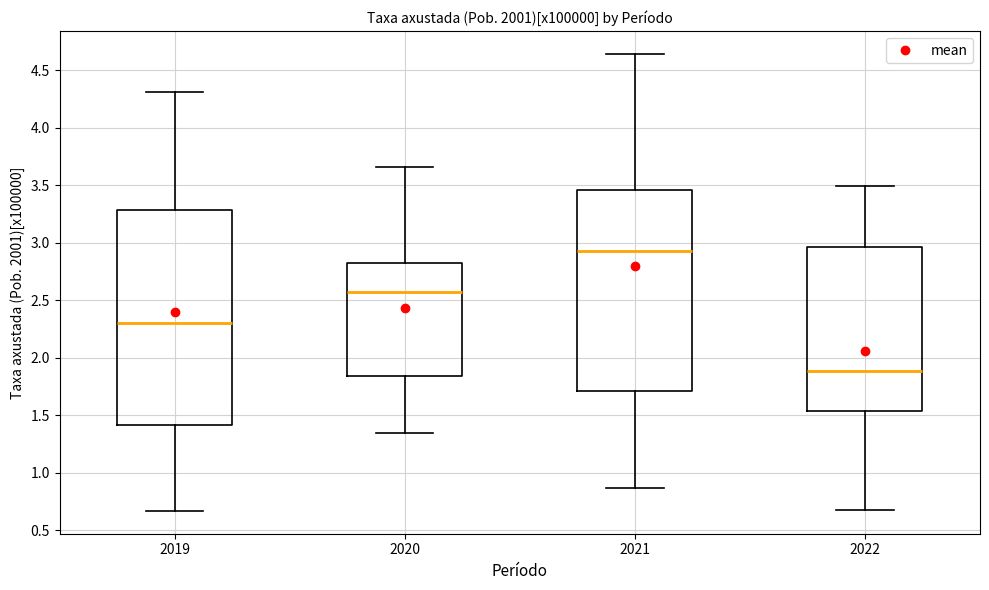

Where does the median line of the box at x = 2019 sit on the y-axis? The values are not printed on the chart, so give them approximately, as read against the axis.

2.30